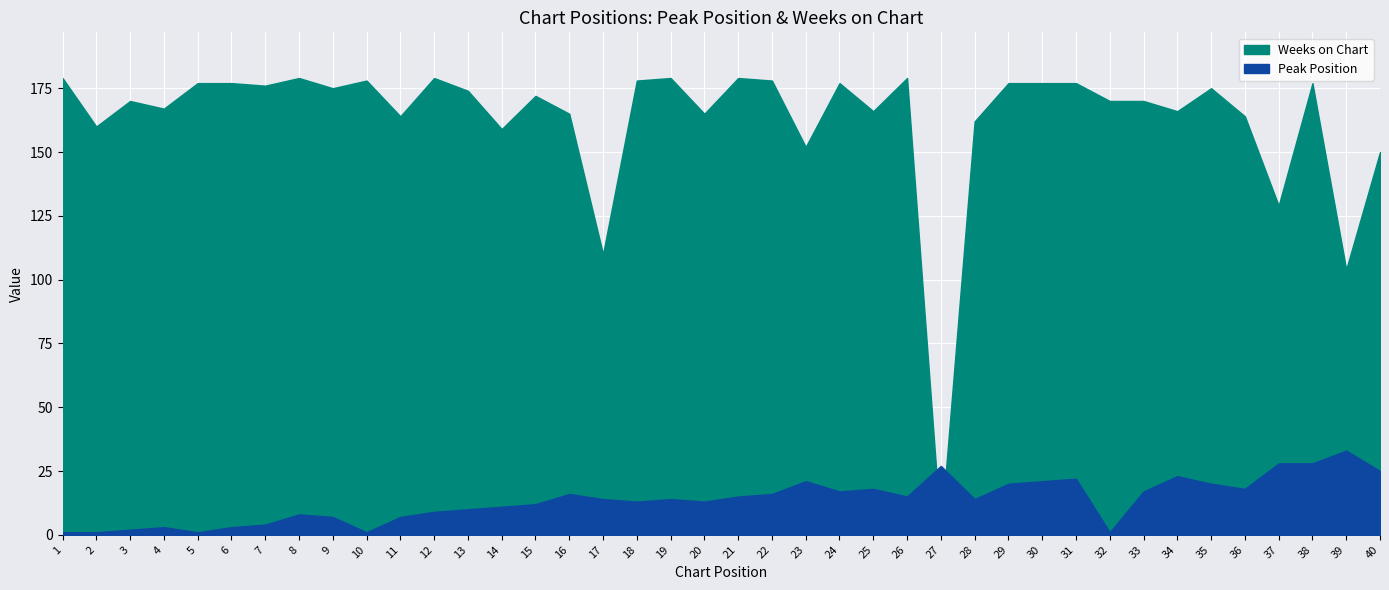

The Weeks on Chart series shows 250 at 4. True or false?

False